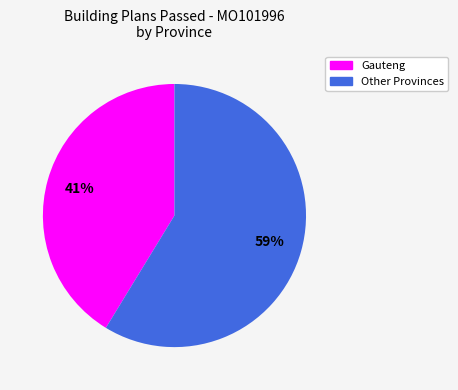

To the nearest percent, what is the average slice percentage?

50%